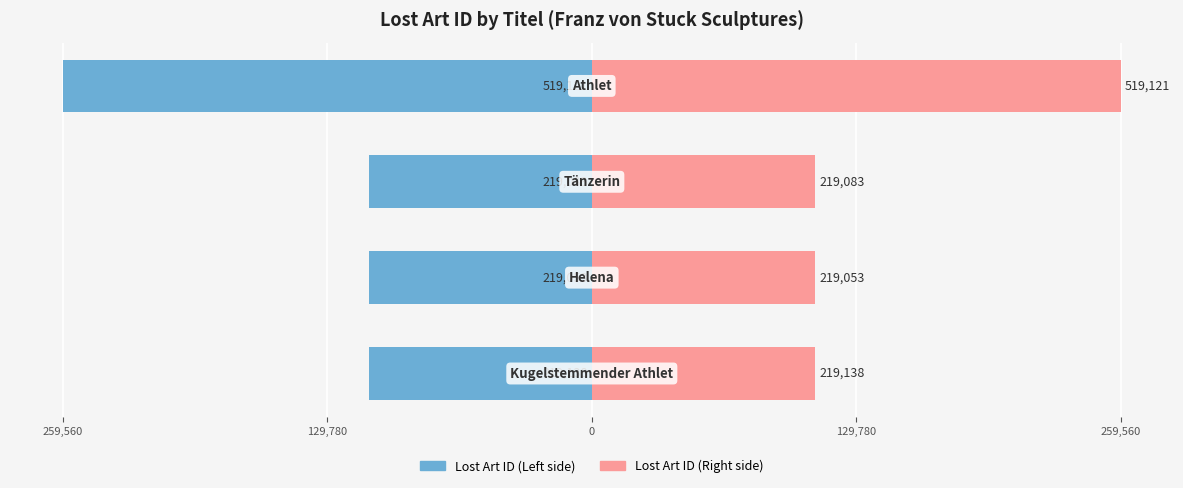

List the series in order of their peak value, lowest first.

Lost Art ID (Left), Lost Art ID (Right)